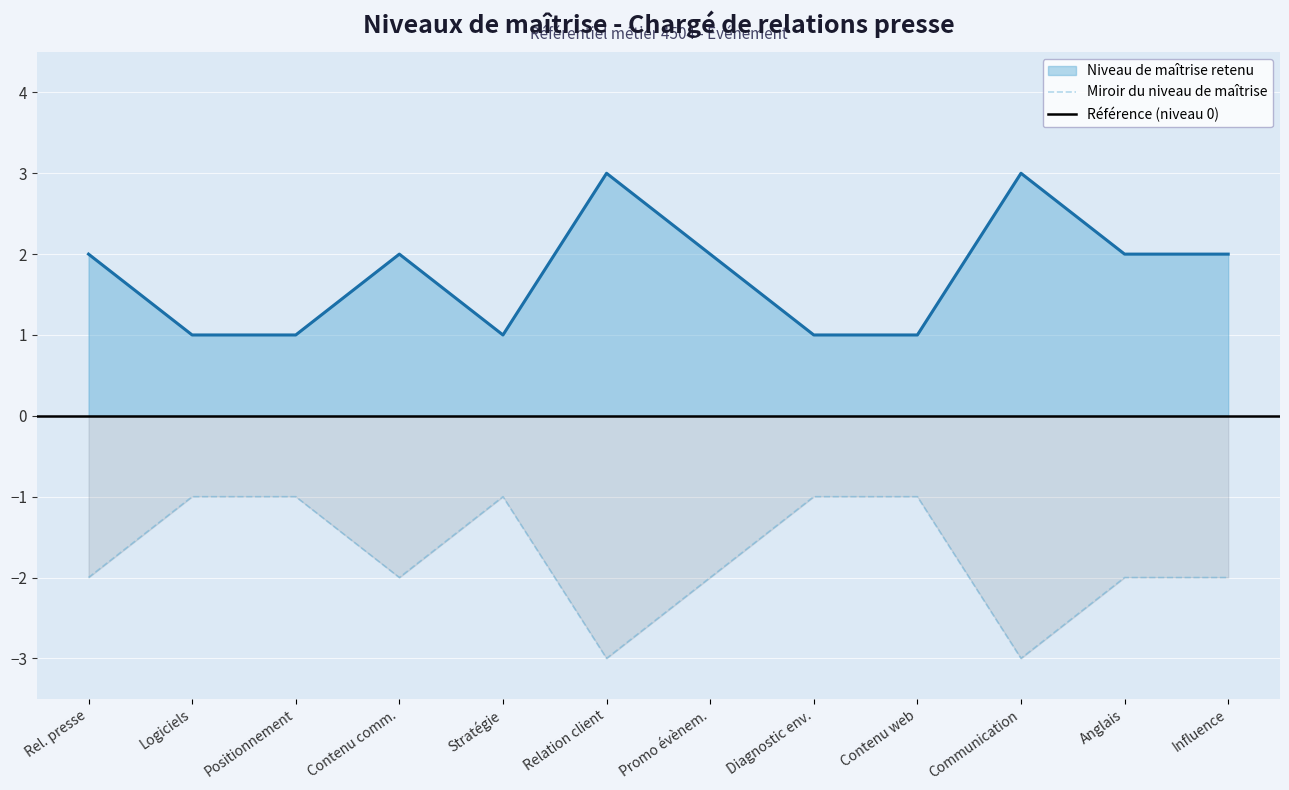

What value does the Niveau de maîtrise retenu series have at Relation client?

3